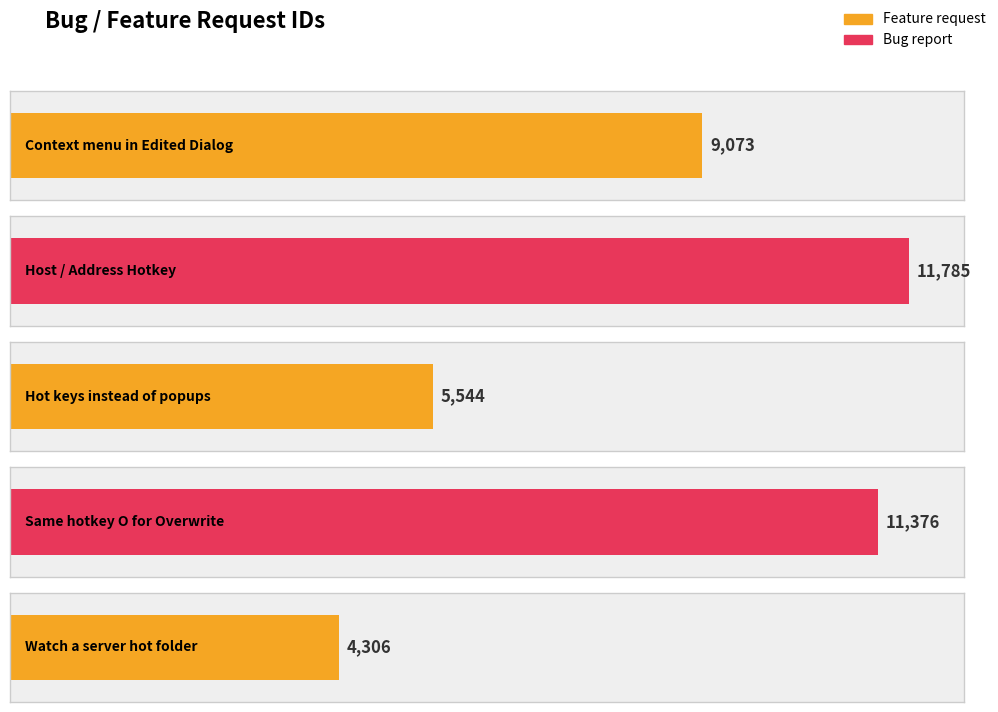

How many data points are less than 9073?

2